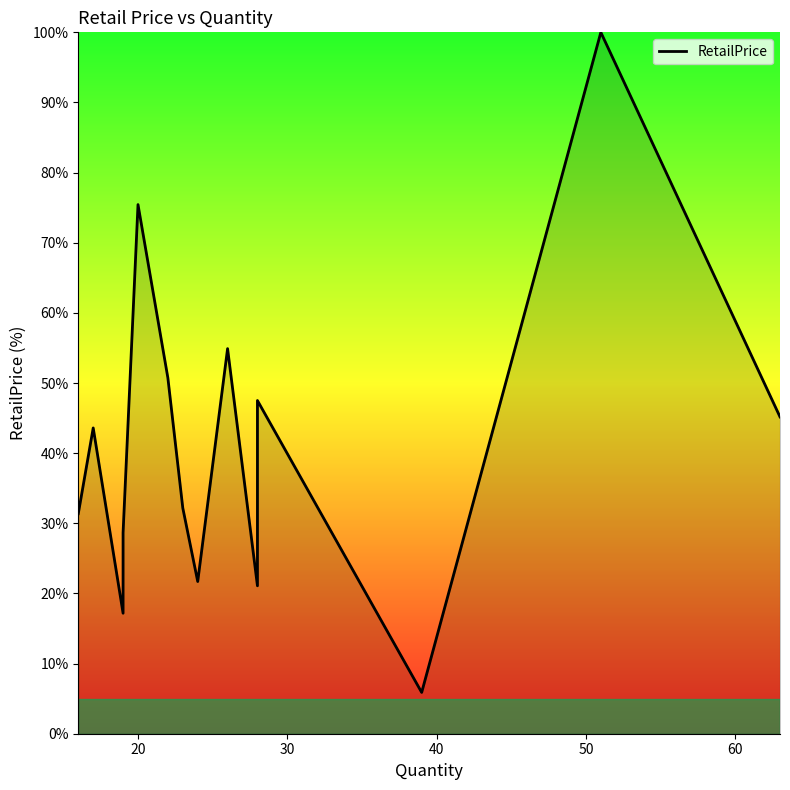

How many points are lower than both their immediate neighbors (excluding endpoints)?

4